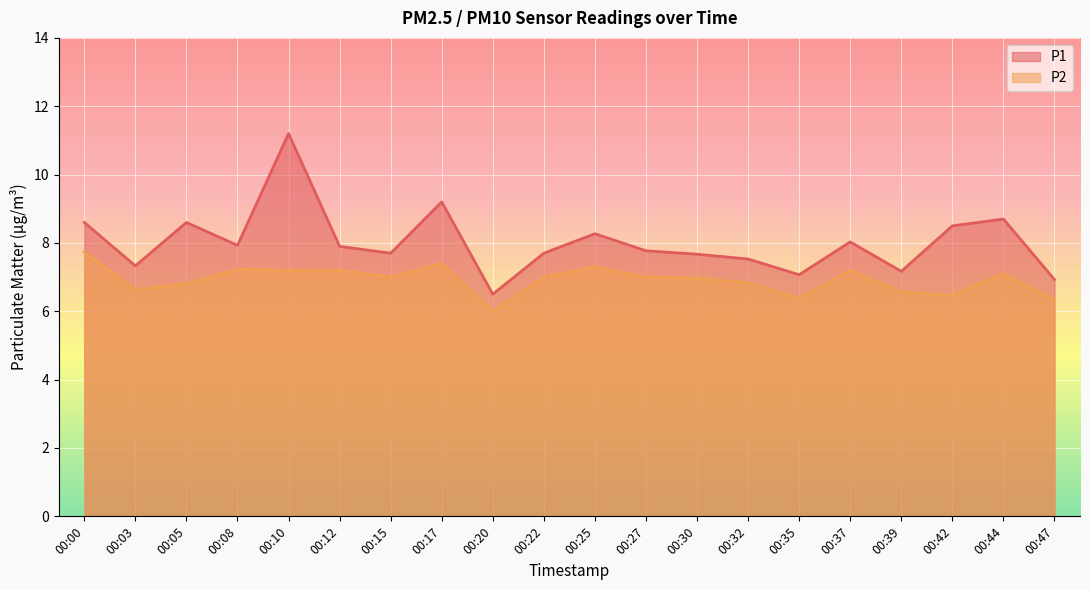

True or false: P2 and P1 cross at least once.

False